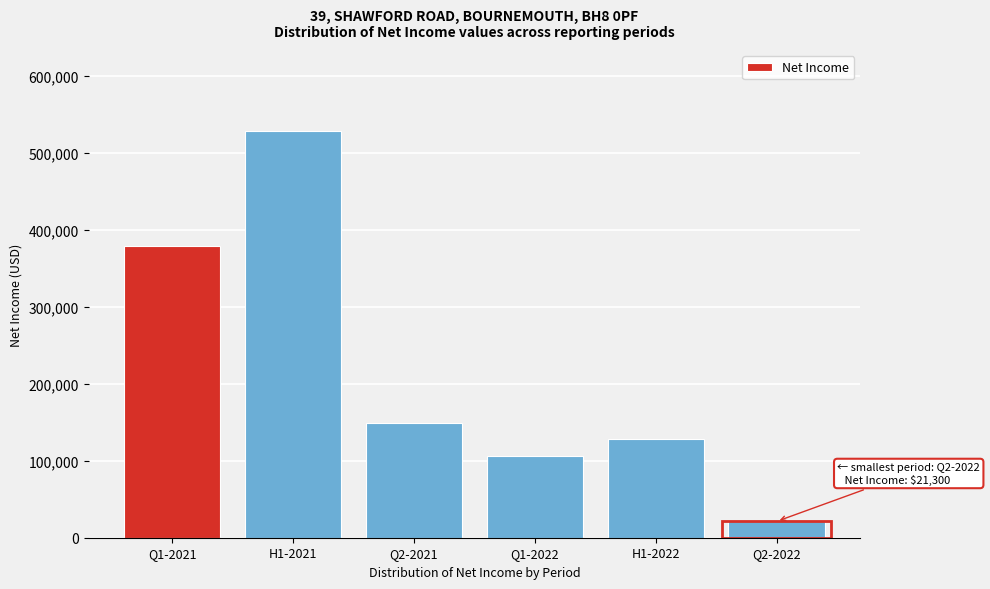

Reading left to right, what are all the values shown in this chart?

Q1-2021=379200	H1-2021=527900	Q2-2021=148700	Q1-2022=106500	H1-2022=127800	Q2-2022=21300